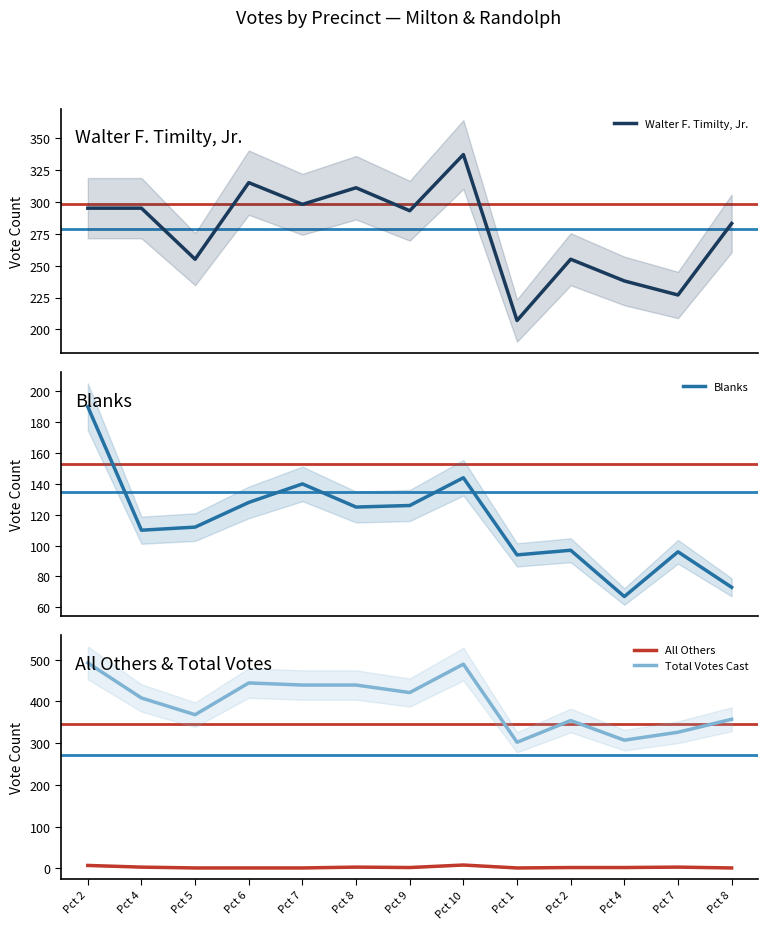

Does the chart display data point markers on the line(s)?

No